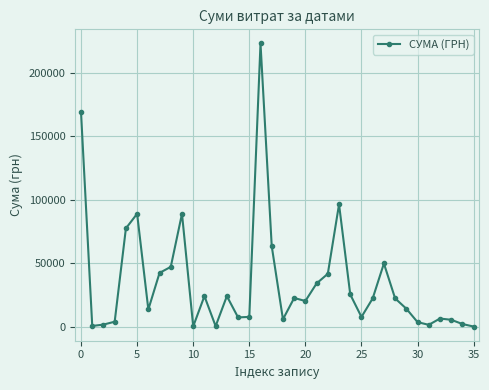

True or false: there are more than 2 points higher than both neighbors.

True